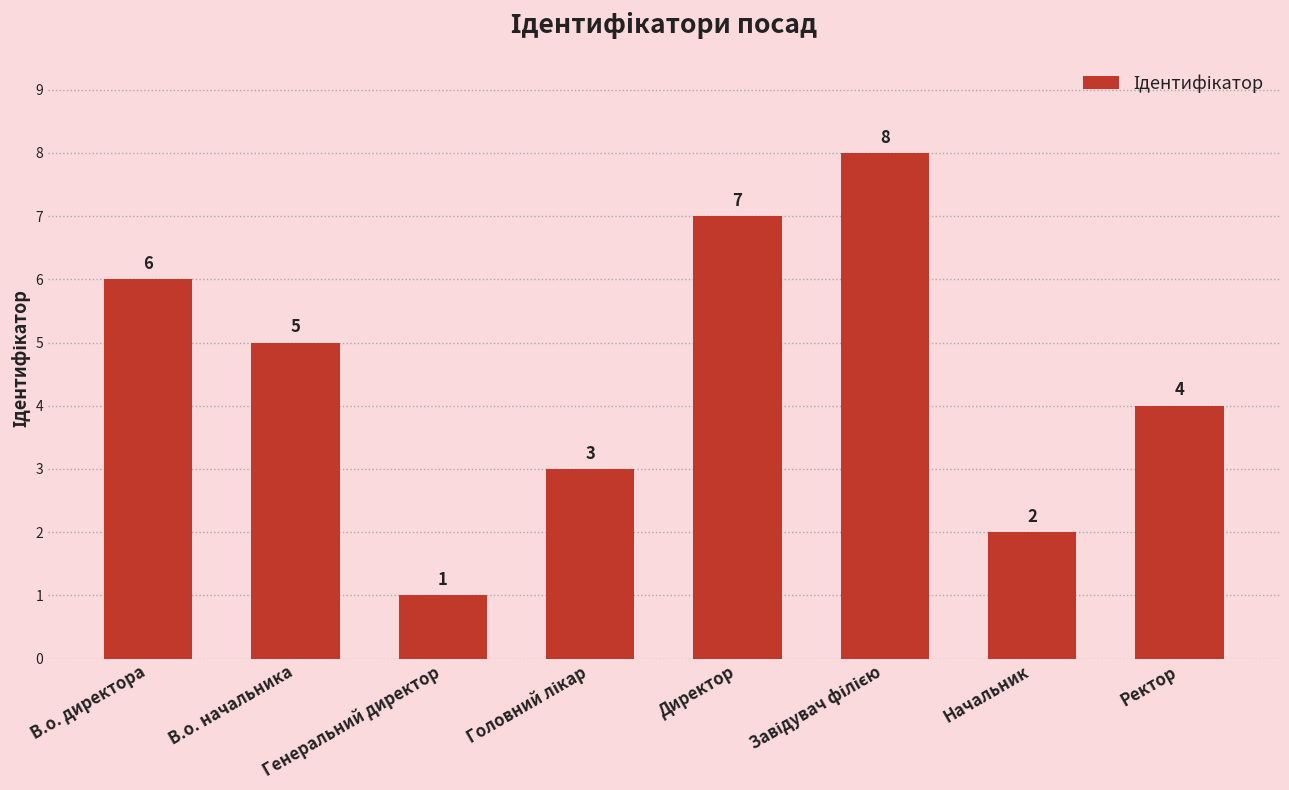

Are the bars grouped side by side (vs. stacked)?

No